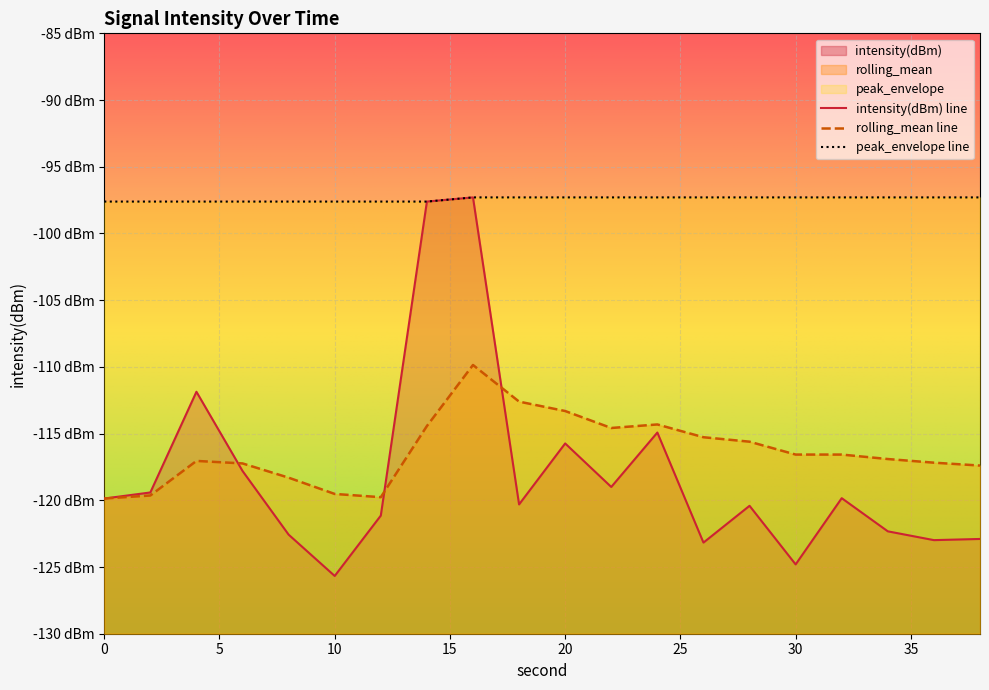

What is the total value across all series at 38?

-337.6